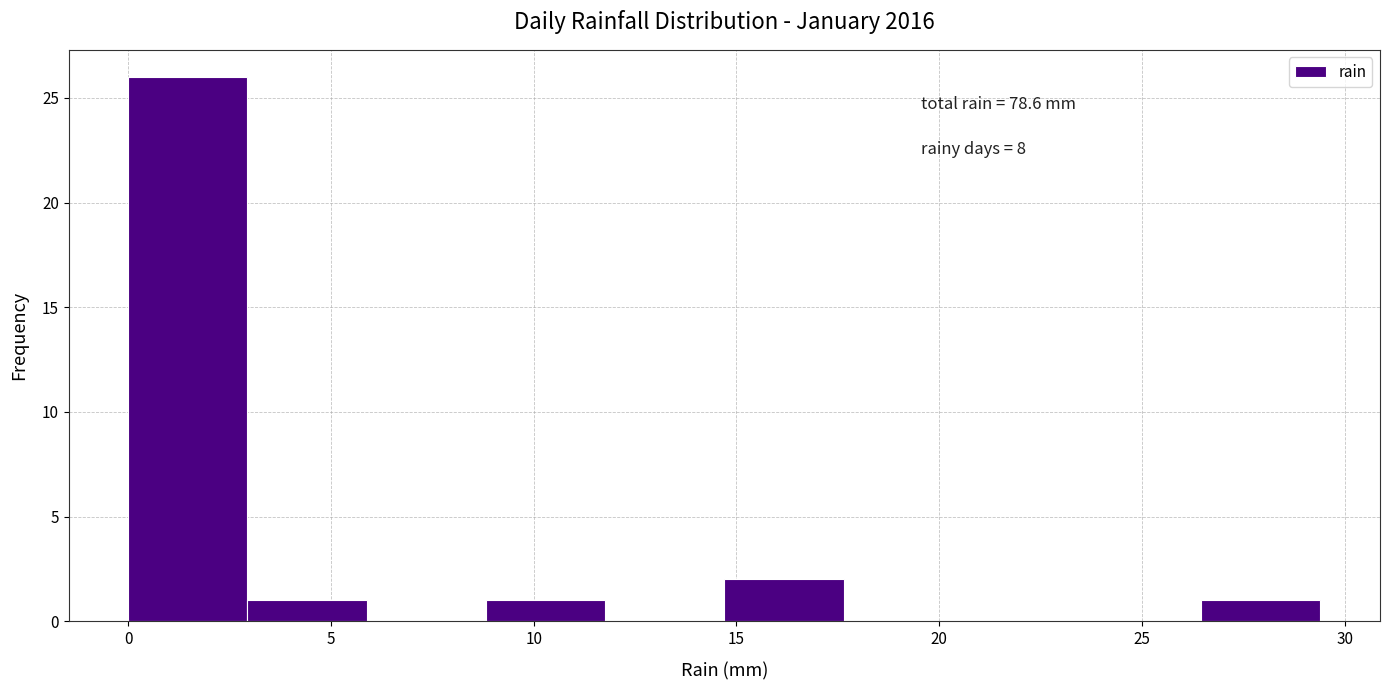

Which range on the x-axis has the tallest bar?

0.0 to 3.0